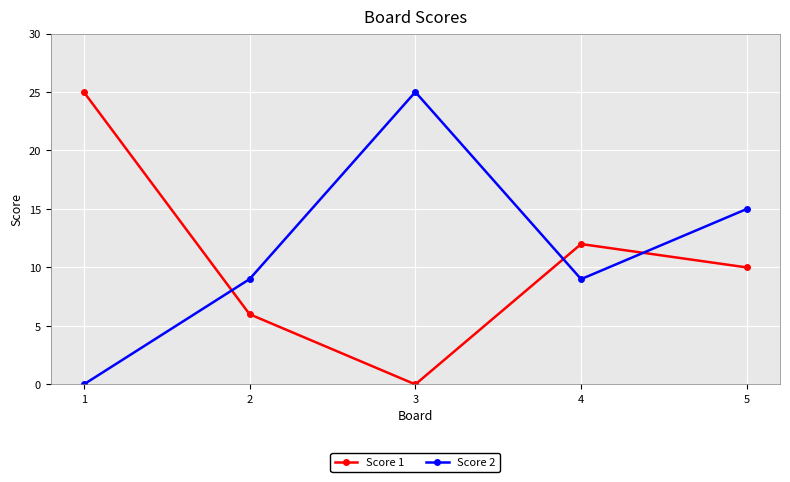

Which category has the highest value in the Score 1 series?

1